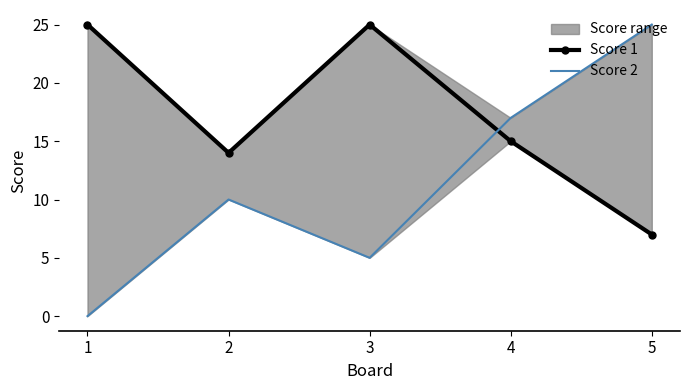

Reading right to left, transcribe all the data shown in this chart.

Score 1: 5=7	4=15	3=25	2=14	1=25
Score 2: 5=25	4=17	3=5	2=10	1=0